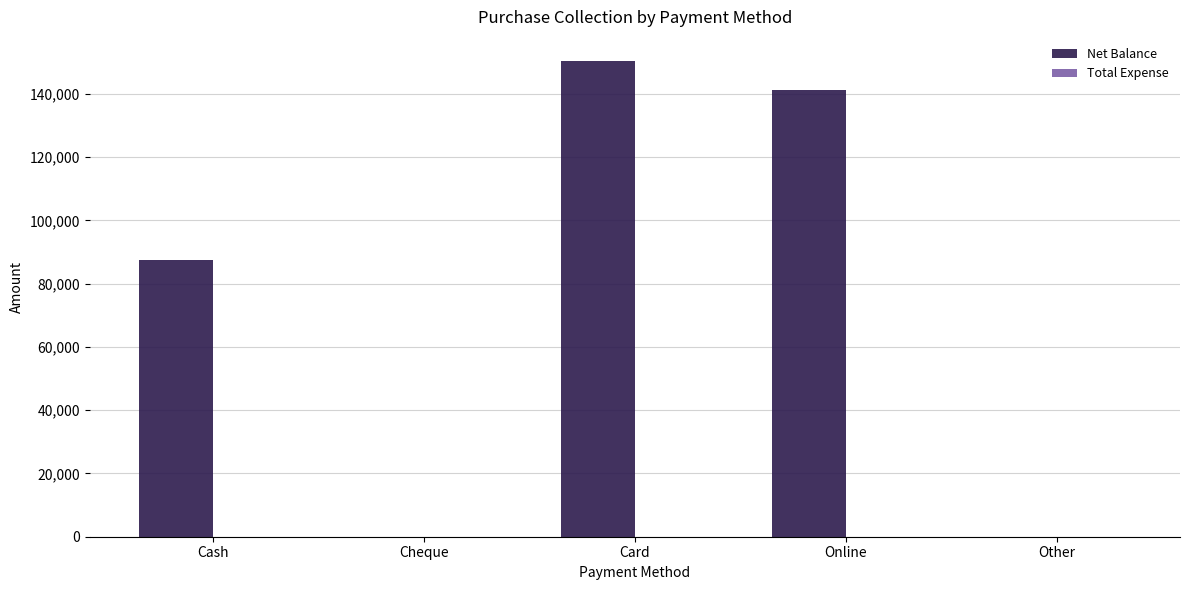

Which has a higher value, Cheque or Cash?

Cash